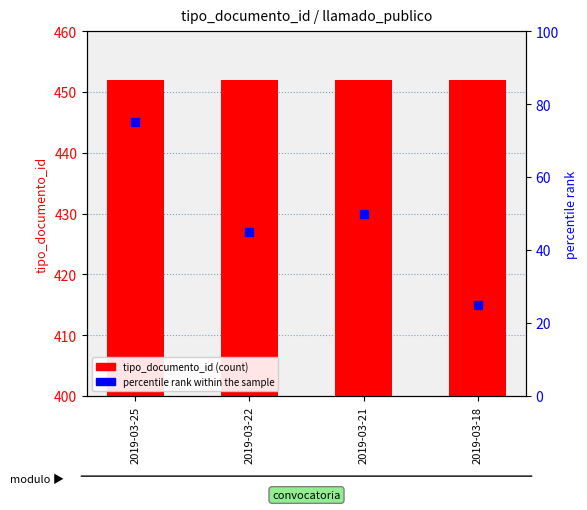

Which series reaches the maximum Y coordinate?

tipo_documento_id